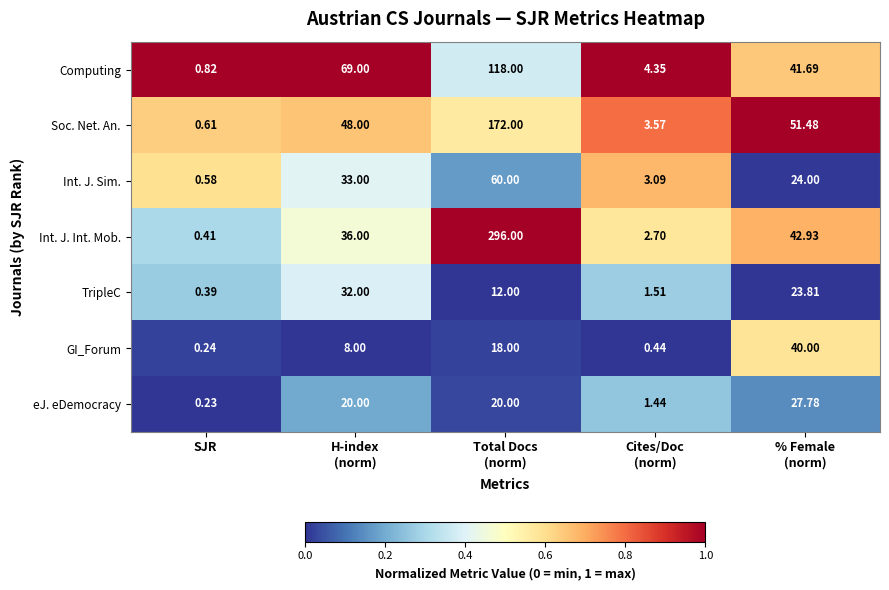

At which label does eJ. eDemocracy reach its minimum?

SJR